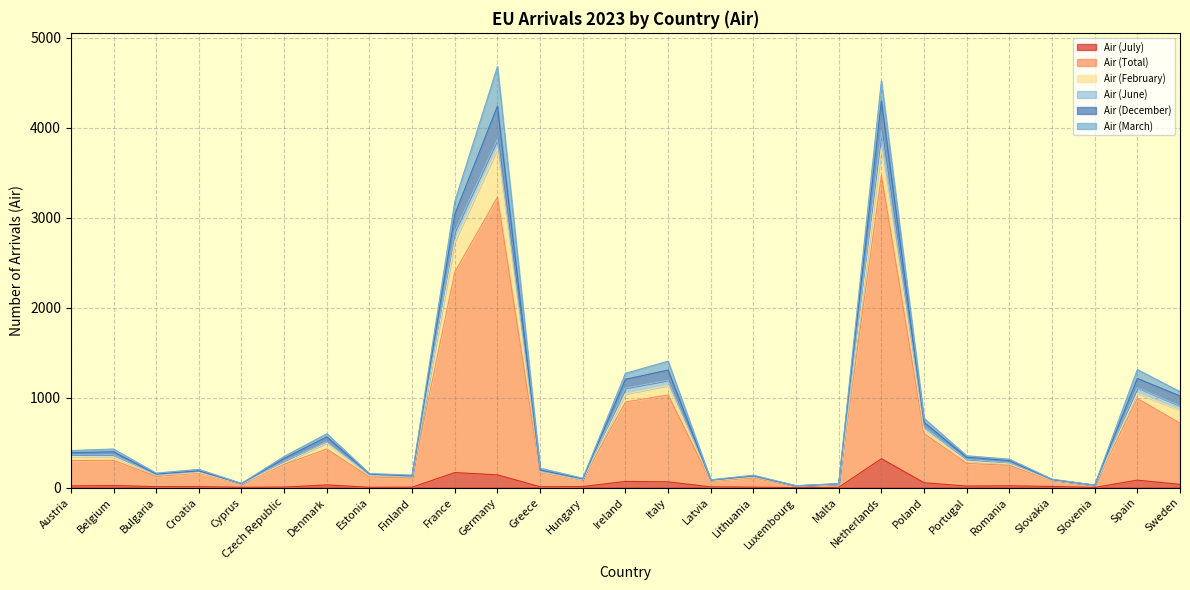

Which has a higher value, Cyprus or Finland?

Finland